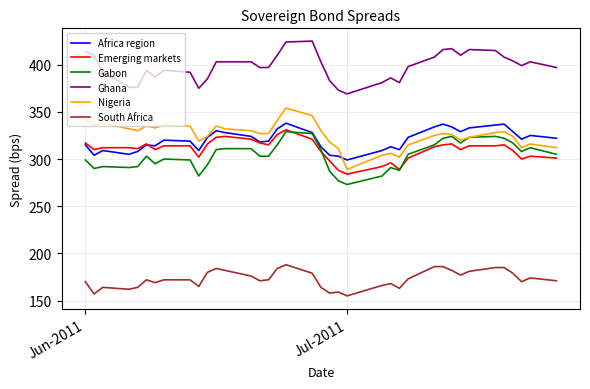

What is the maximum value shown in the chart?

425